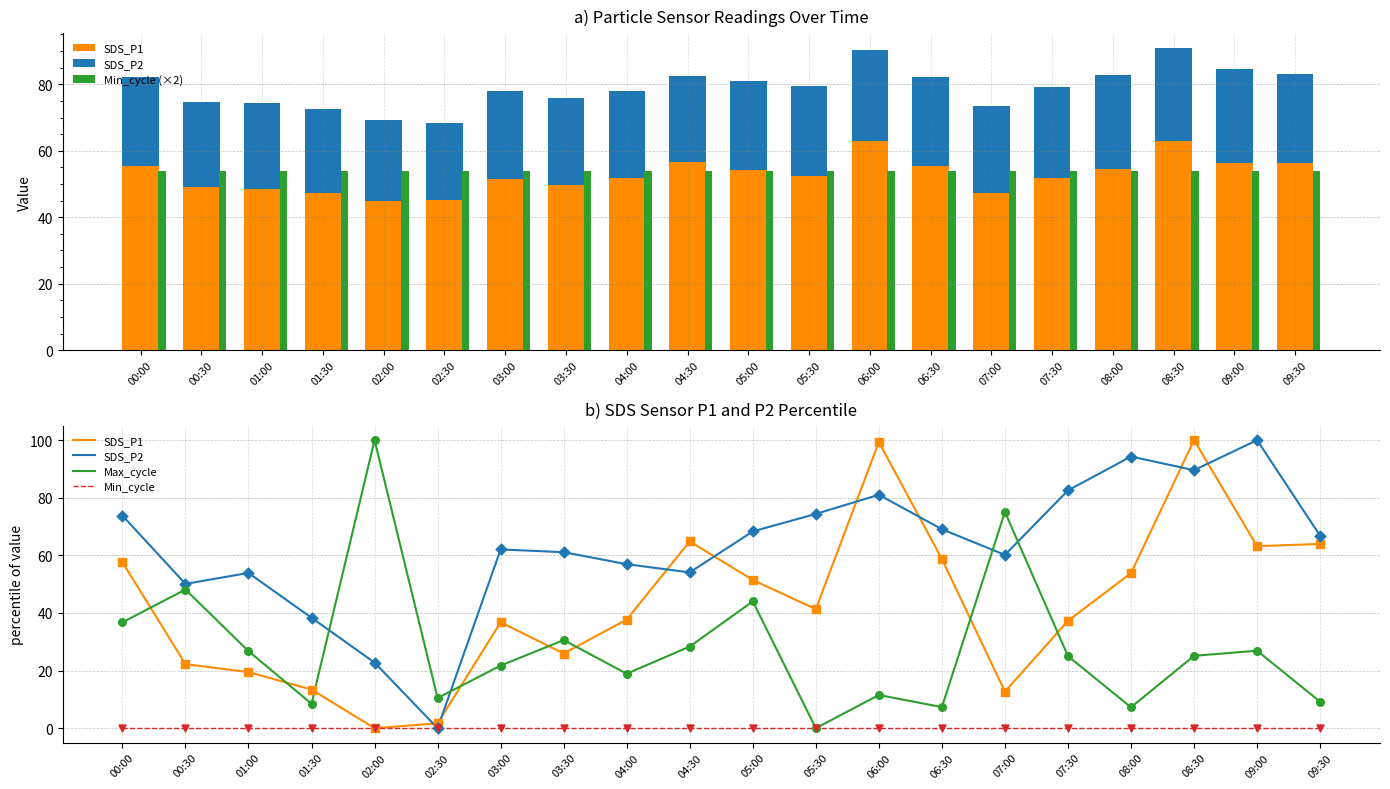

Is the value of SDS_P2 at 00:30 greater than the value of Max_cycle at 04:00?

Yes